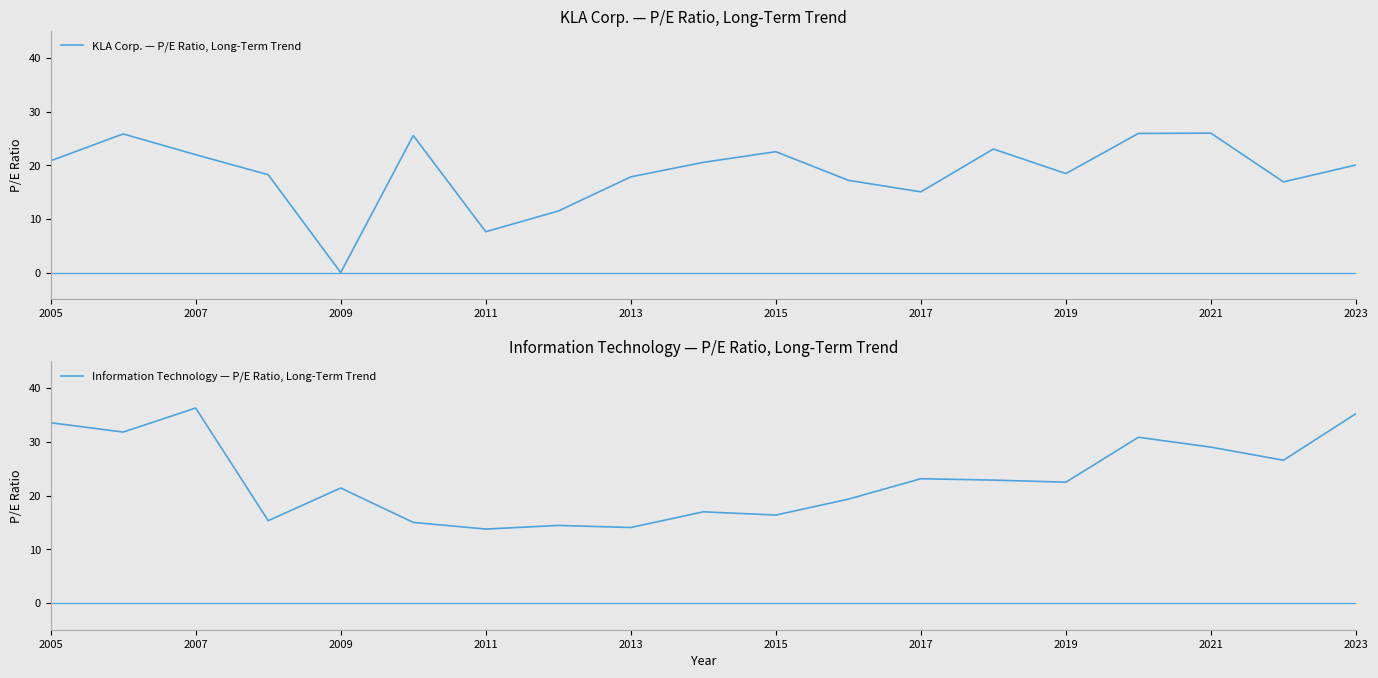

How many lines are shown in the chart?

2